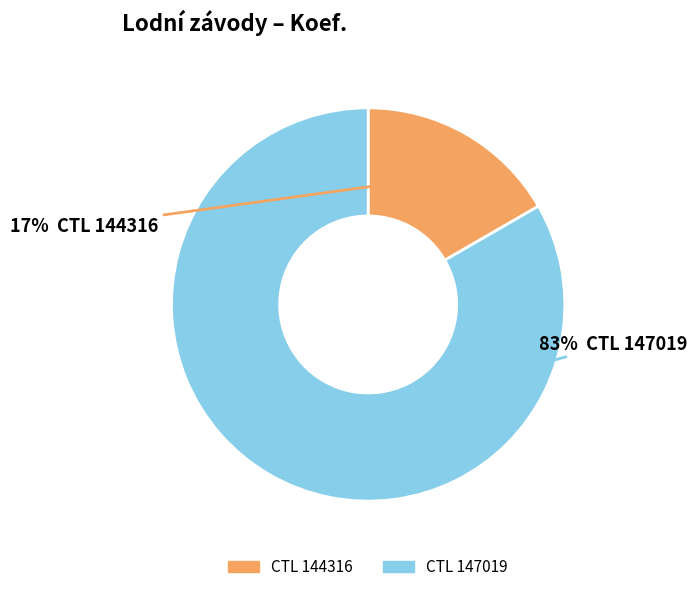

To the nearest percent, what is the average slice percentage?

50%